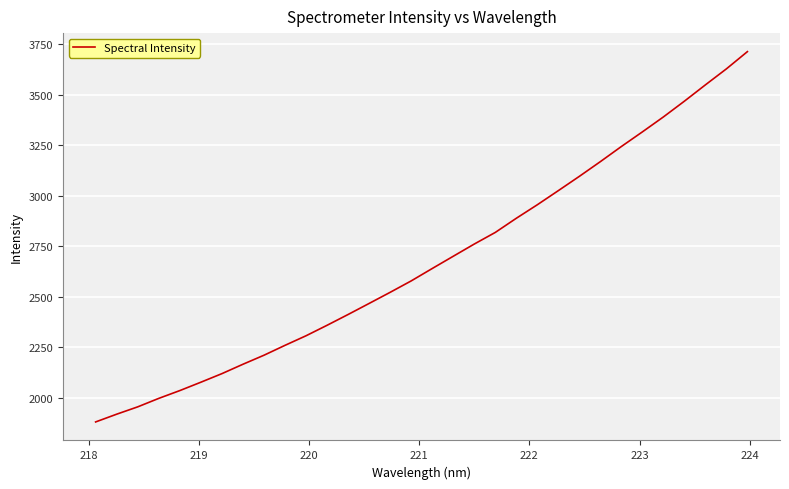

What is the difference between the maximum and minimum values?

1832.5